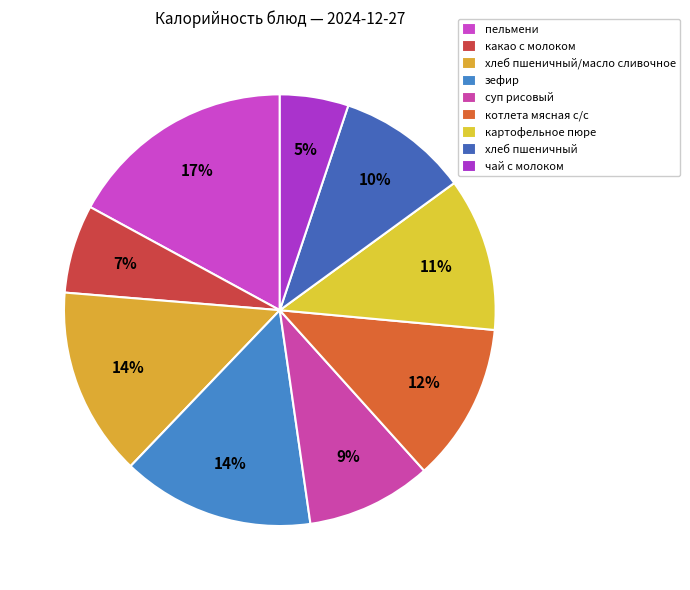

Does суп рисовый represent more than half of the total?

No